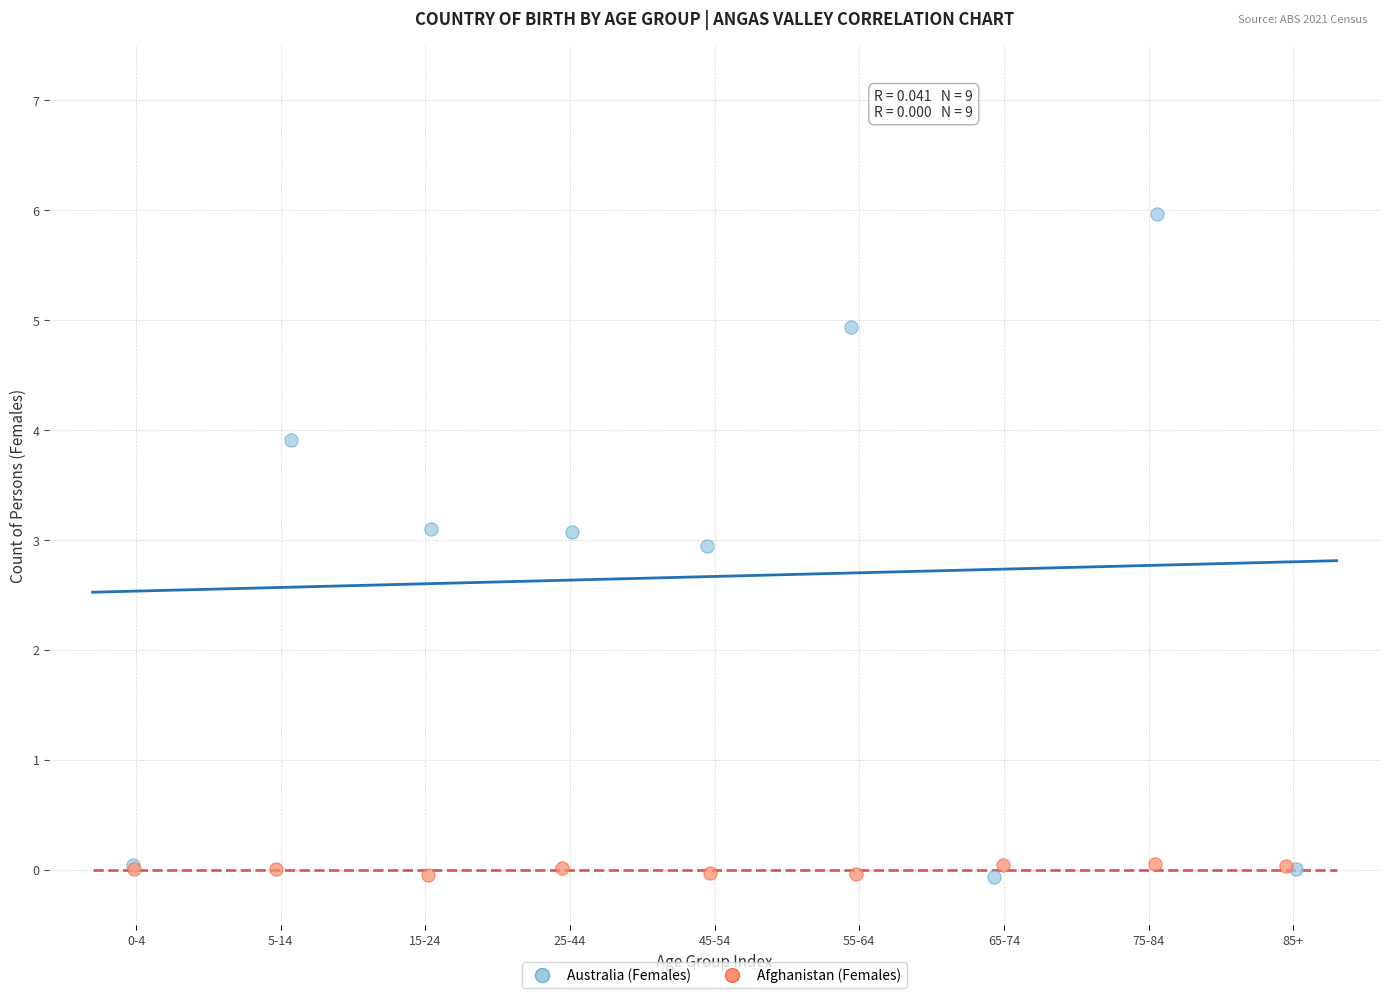

Which series has the largest Y range (max minus min)?

Australia (Females)